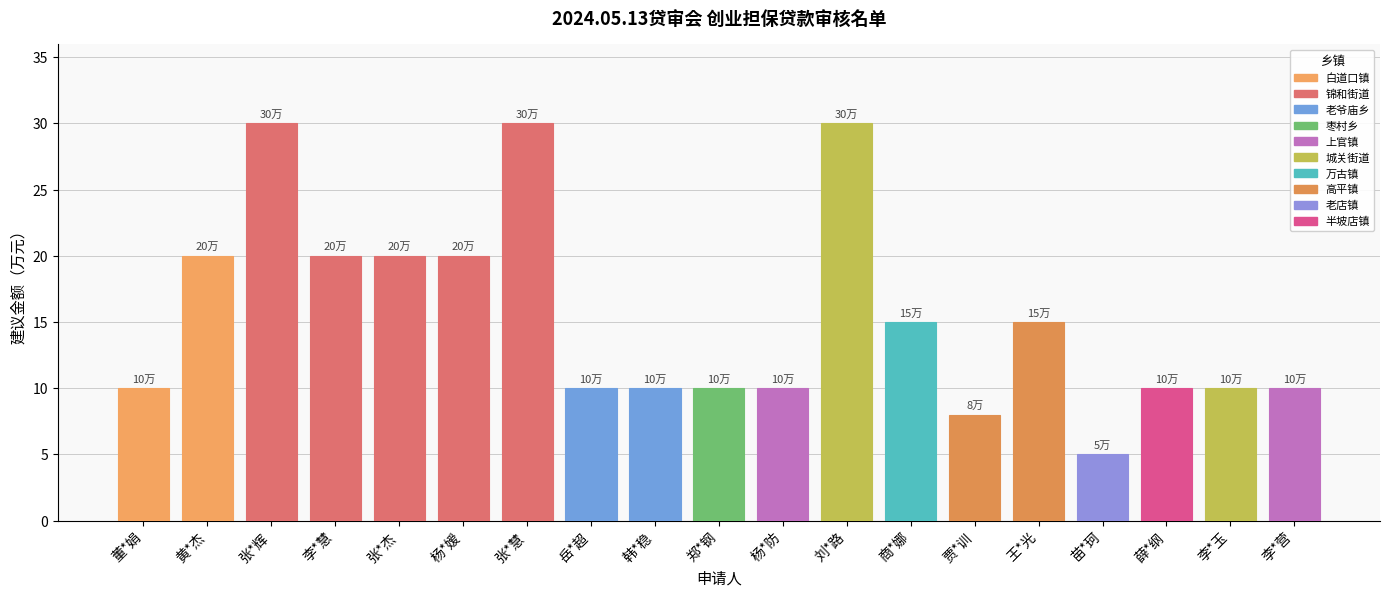

How many categories are shown in the chart?

19